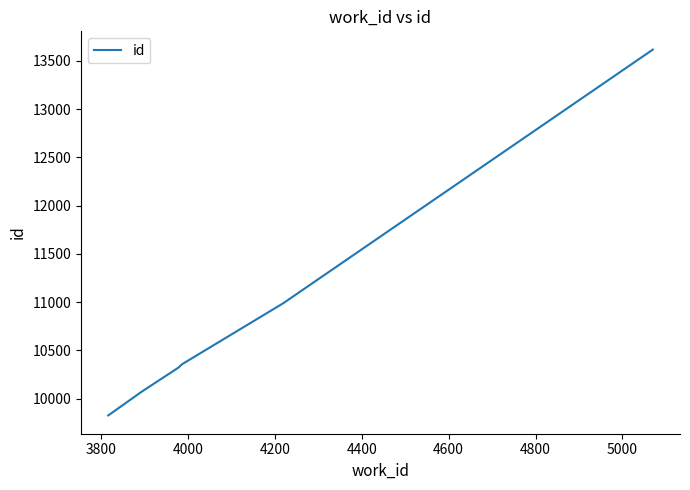

What is the maximum value shown in the chart?

13617